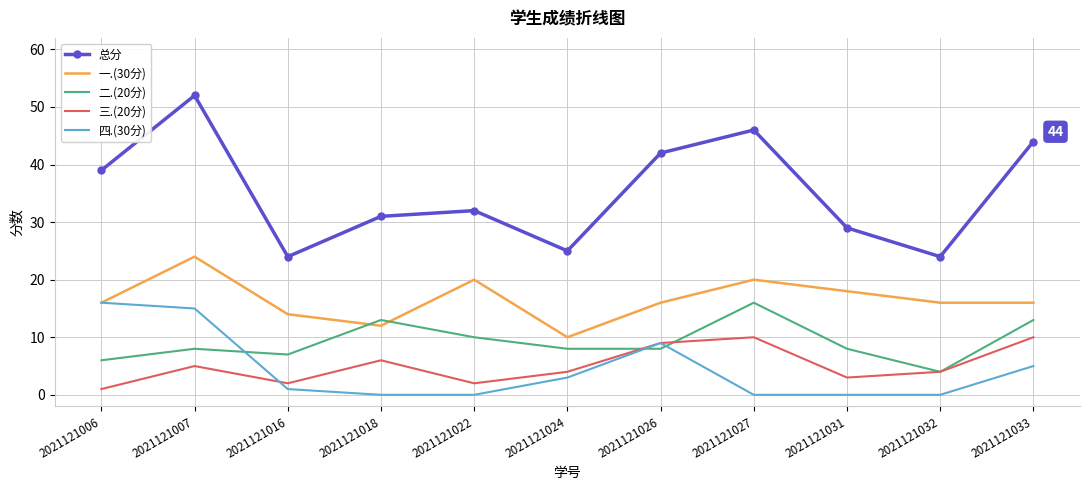

Which series has the largest range (max minus min)?

总分